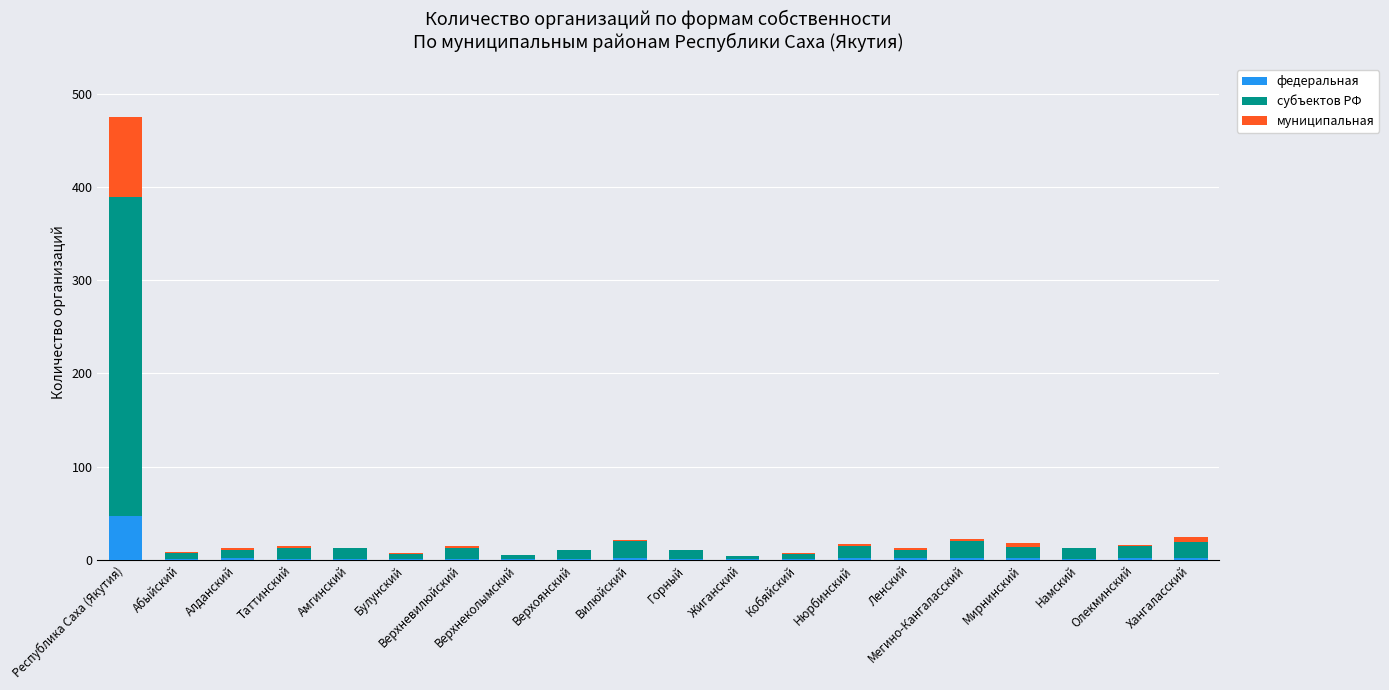

At which category is the sum across all series the highest?

Республика Саха (Якутия)